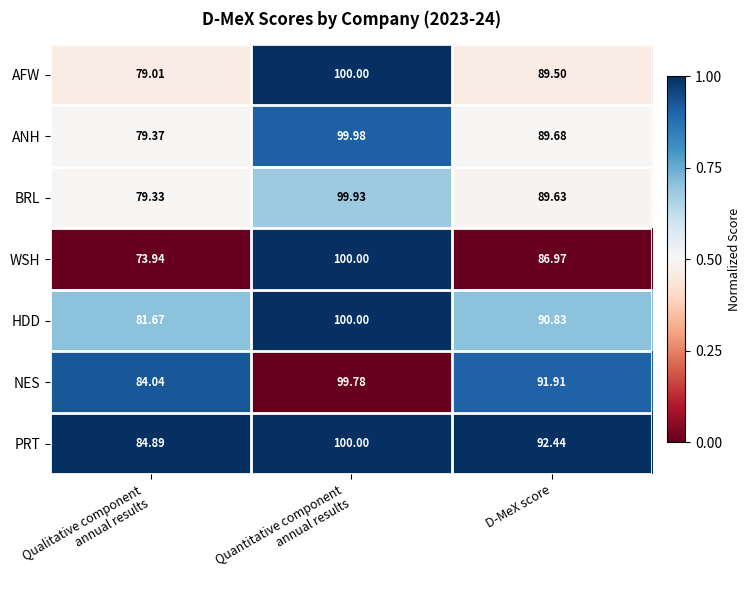

Which series has the widest spread of values?

WSH